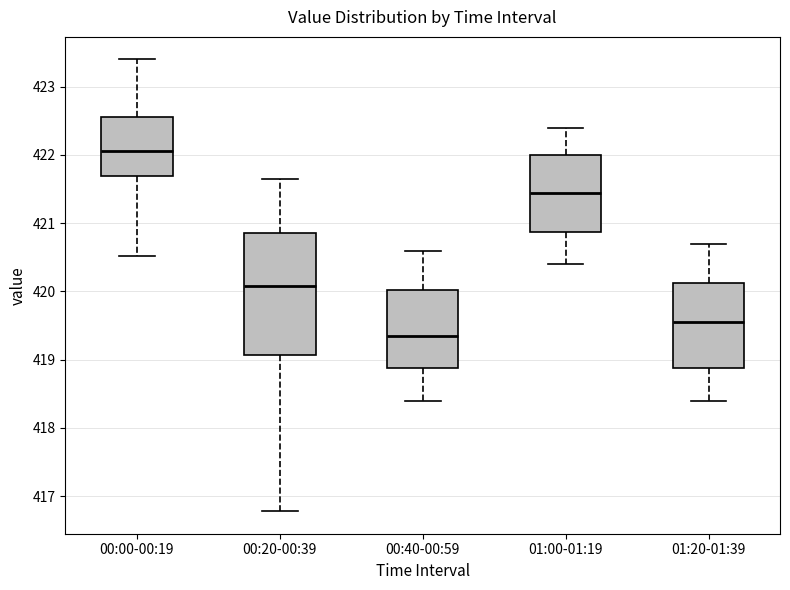

Which box's median line is the lowest?

00:40-00:59